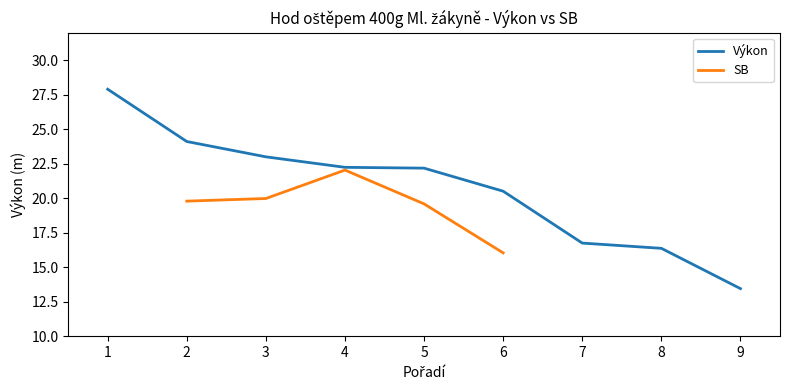

True or false: SB and Výkon intersect in this chart.

False